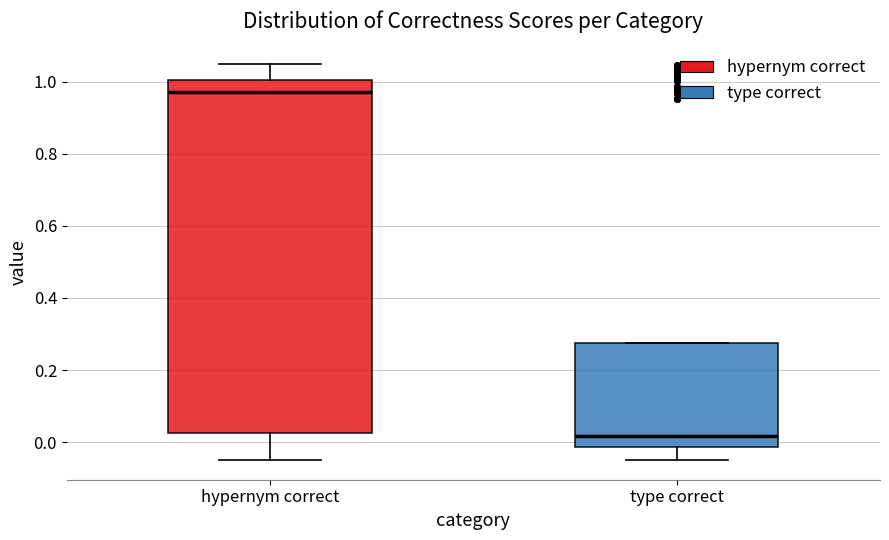

Where does the median line of the box for hypernym correct sit on the y-axis? The values are not printed on the chart, so give them approximately, as read against the axis.

0.98